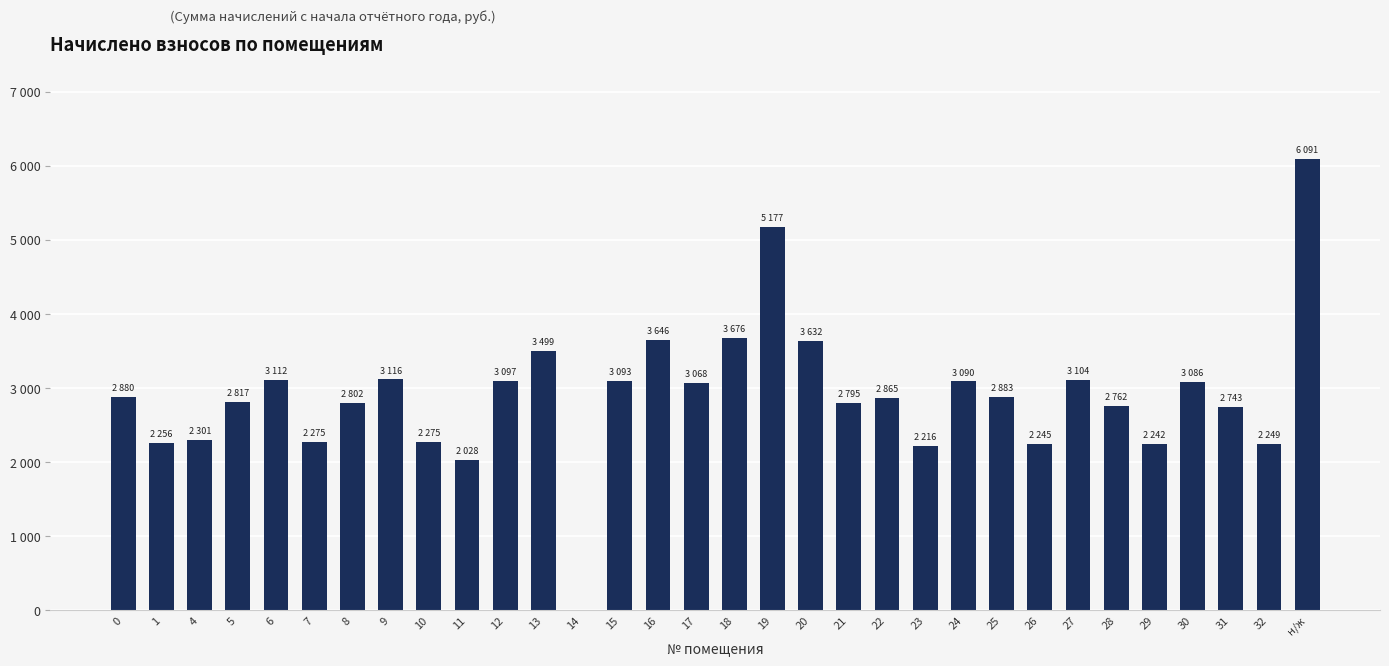

What is the greatest value displayed?

6090.9